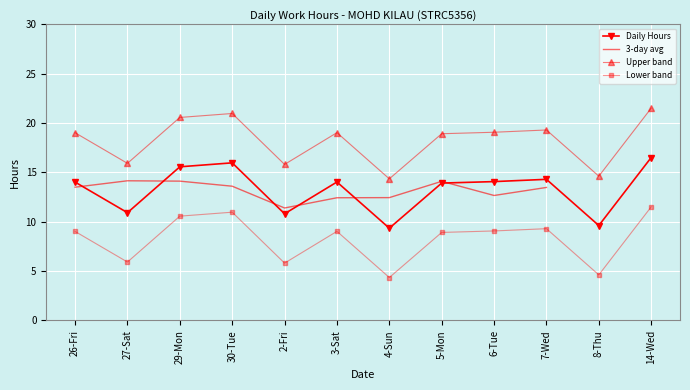

Where is the data nearest to the value 12?

27-Sat